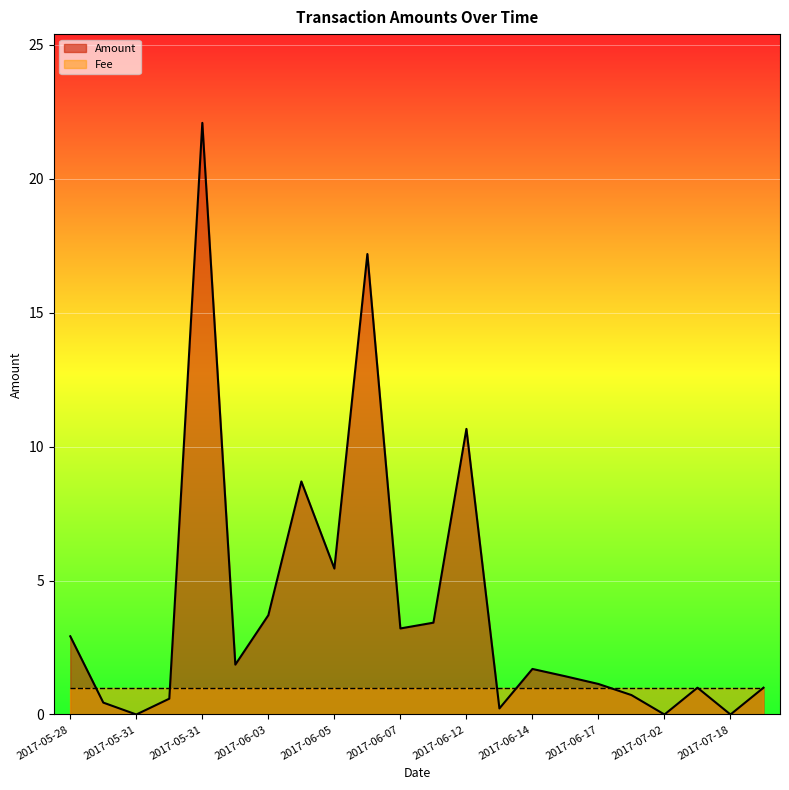

At which category does the chart reach its peak across all series?

2017-05-31